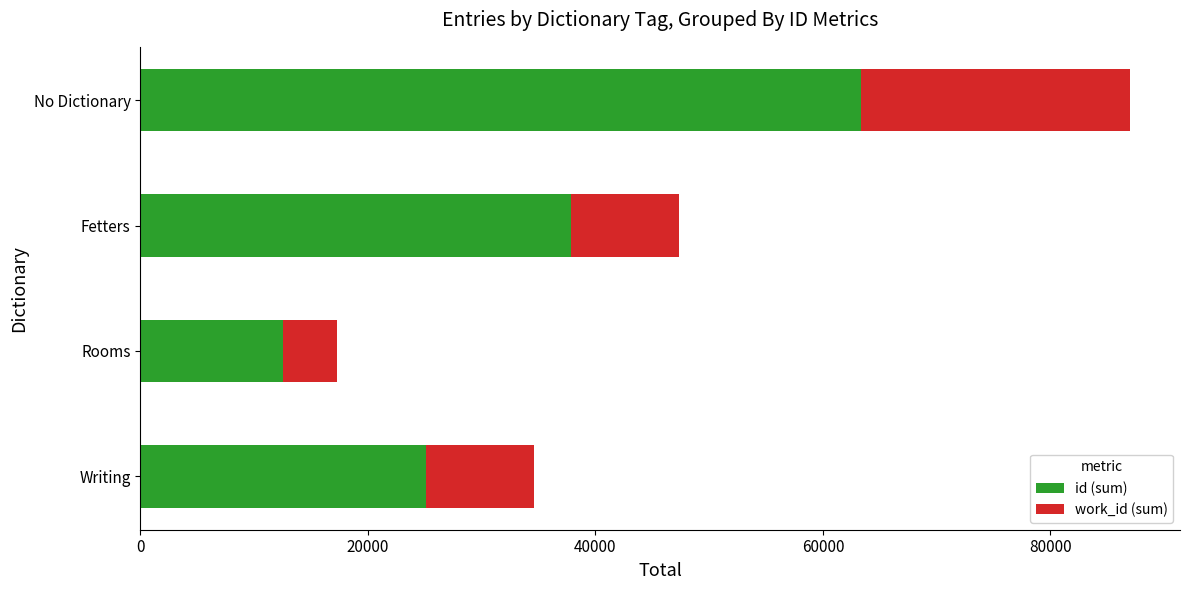

Read the id (sum) value at Writing, to the nearest 100.

25100